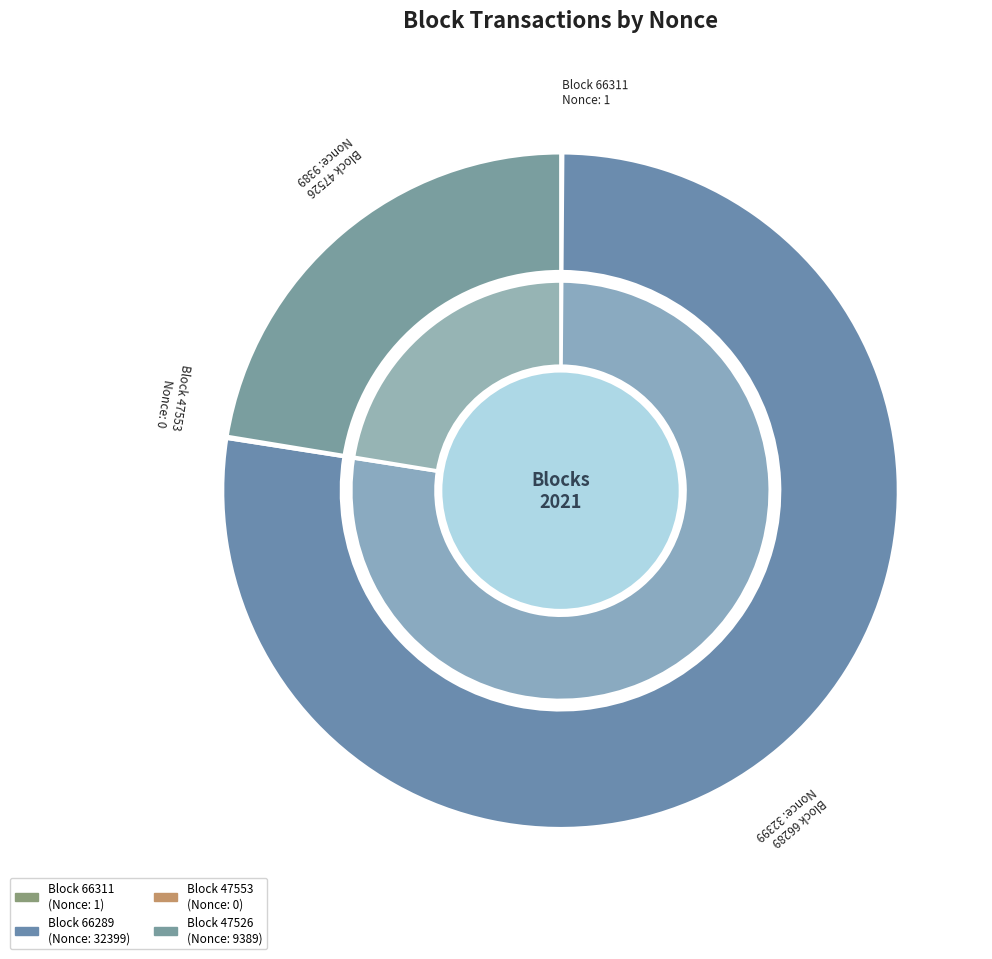

What percentage is the 66289 slice, to the nearest percent?

78%